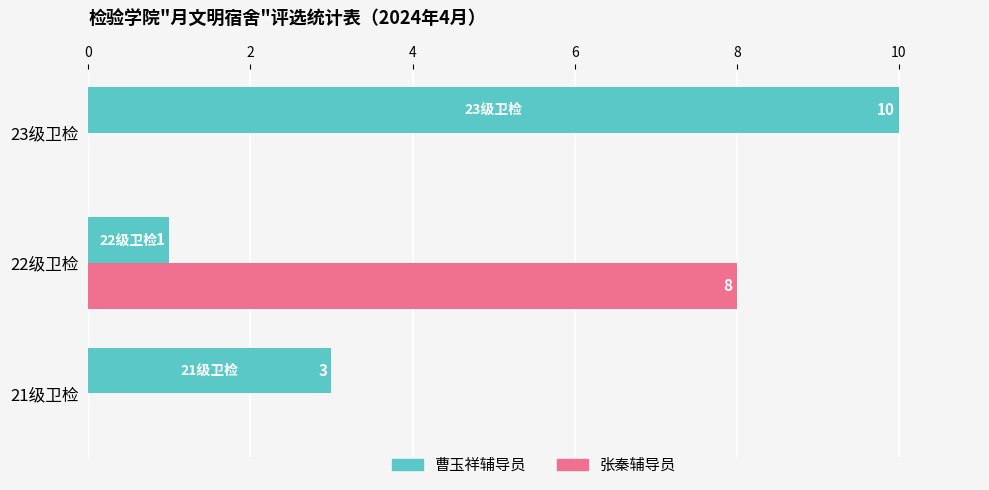

Which category has the highest value across all series?

23级卫检